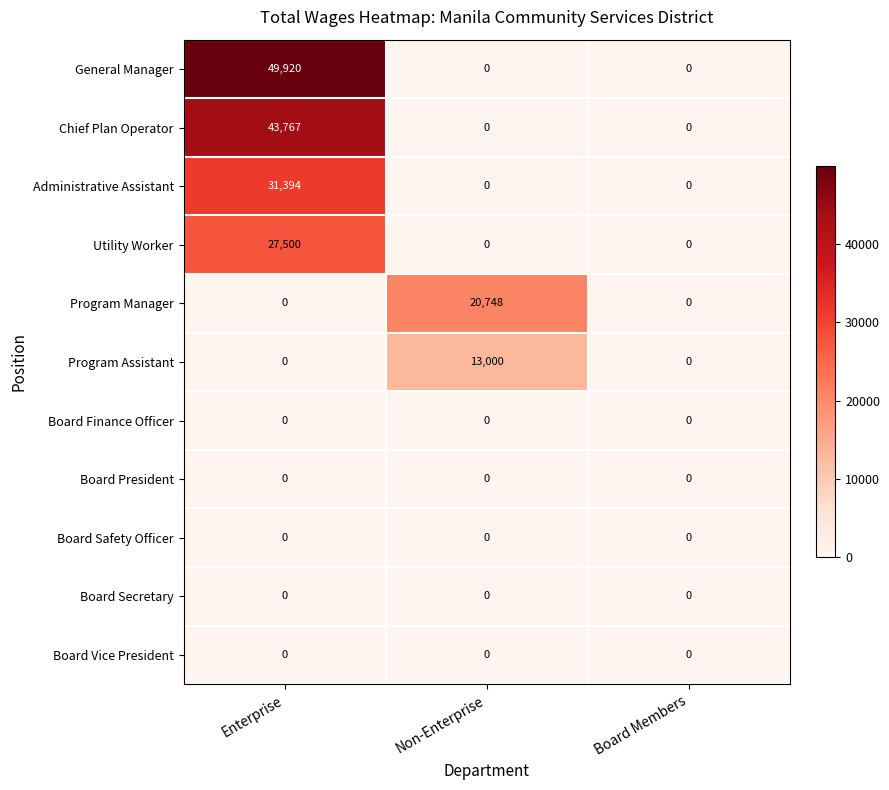

What is the greatest value displayed?

49920